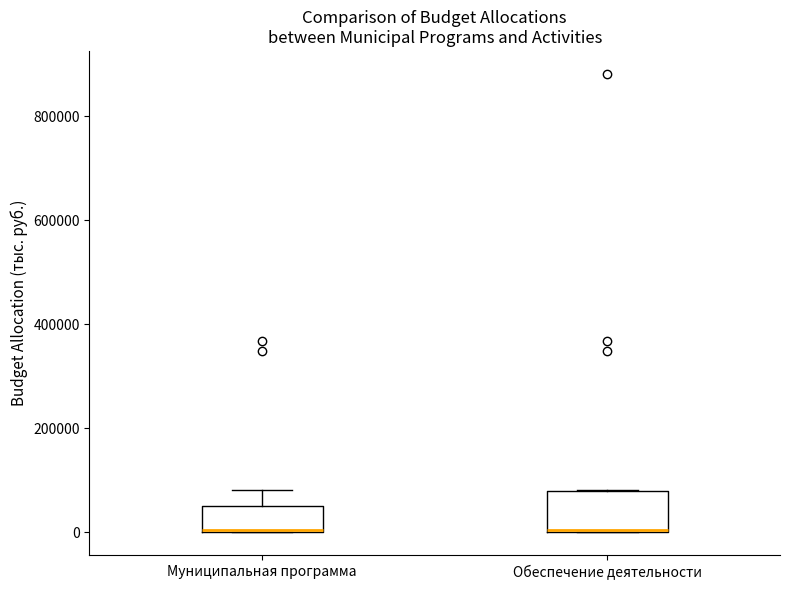

Reading left to right, read every box against the y-axis: the position of its median line, the range the box covers, and the ends of its whiskers. The values are not printed on the chart, so give them approximately, as read against the axis.

Муниципальная программа: median 0 (drawn on the box's lower edge), box 0 to 60000, whiskers 0 to 80000
Обеспечение деятельности: median 0 (drawn on the box's lower edge), box 0 to 80000, whiskers 0 to 80000